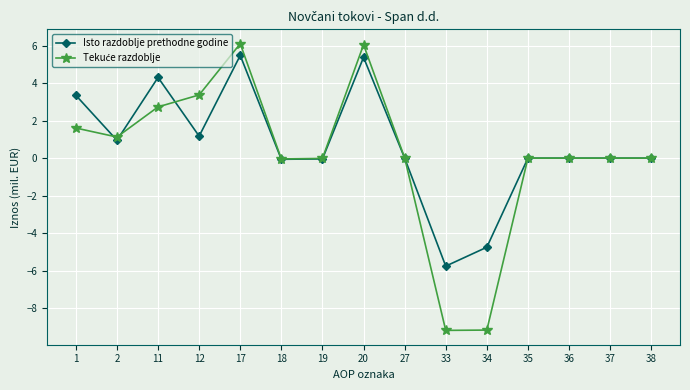

What is the smallest value displayed?

-9.2